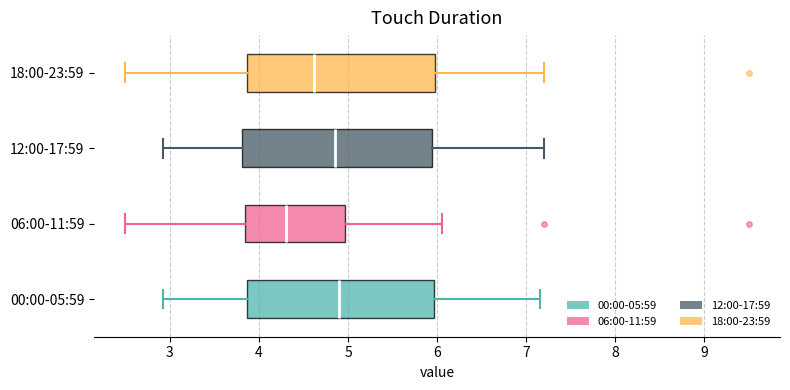

Reading bottom to top, transcribe this box plot: for each box, give where its median line is, the range the box spans, and where its two whiskers end, as read against the x-axis. The values are not printed on the chart, so give them approximately, as read against the axis.

00:00-05:59: median 4.9, box 3.9 to 6.0, whiskers 2.9 to 7.2
06:00-11:59: median 4.3, box 3.8 to 5.0, whiskers 2.5 to 6.1
12:00-17:59: median 4.9, box 3.8 to 5.9, whiskers 2.9 to 7.2
18:00-23:59: median 4.6, box 3.9 to 6.0, whiskers 2.5 to 7.2